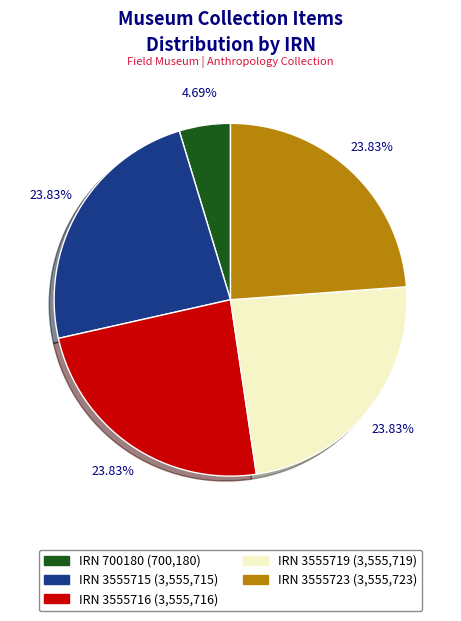

To the nearest percent, what is the average slice percentage?

20%